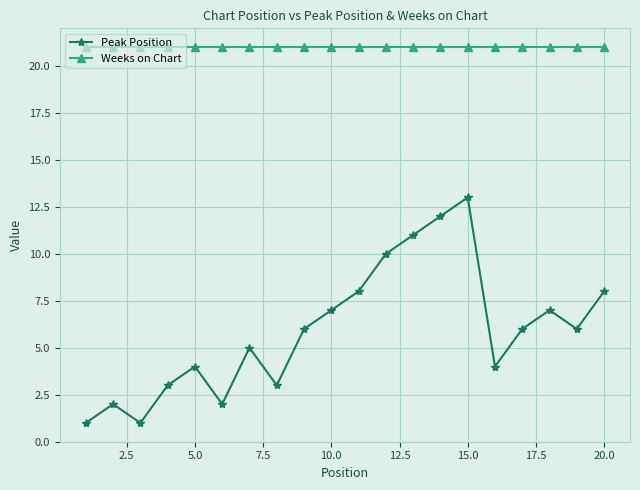

Which series has the largest total across all categories?

Weeks on Chart